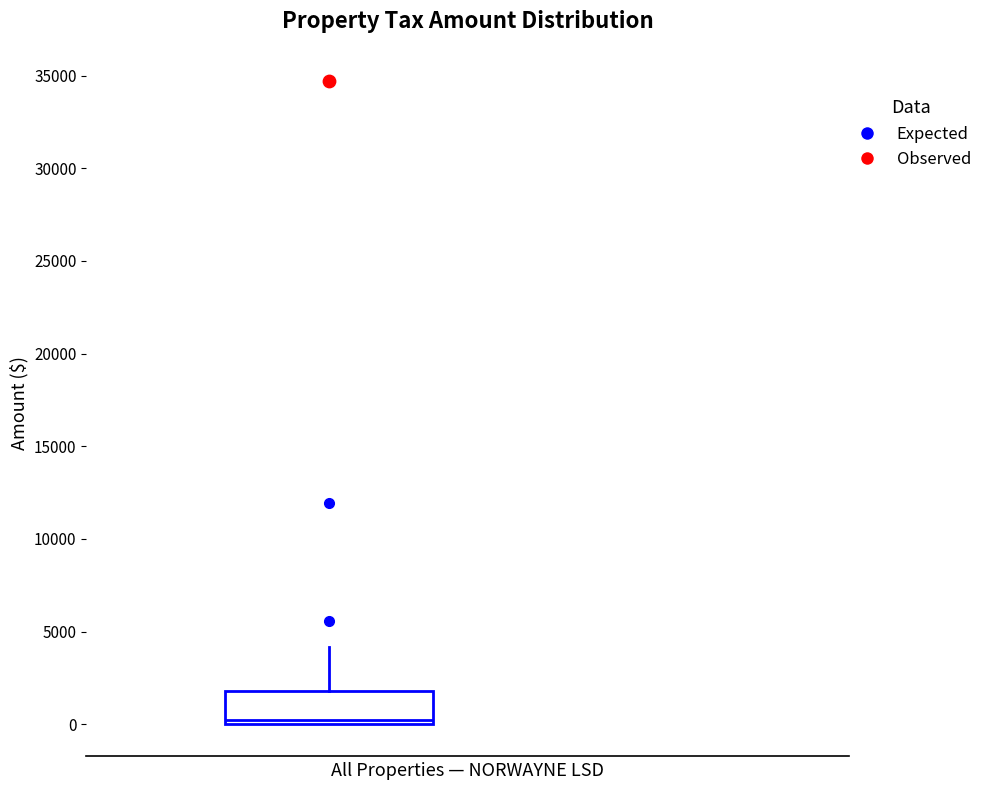

Where is the upper edge of the box on the y-axis? The values are not printed on the chart, so give them approximately, as read against the axis.

2000